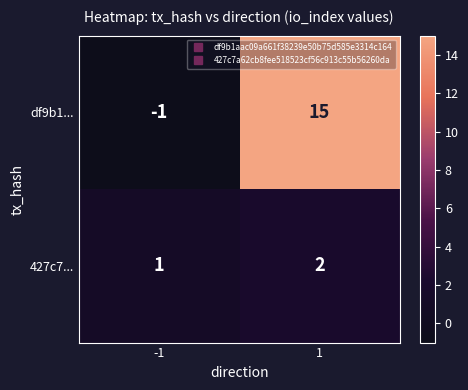

How many data points does each series have?

2